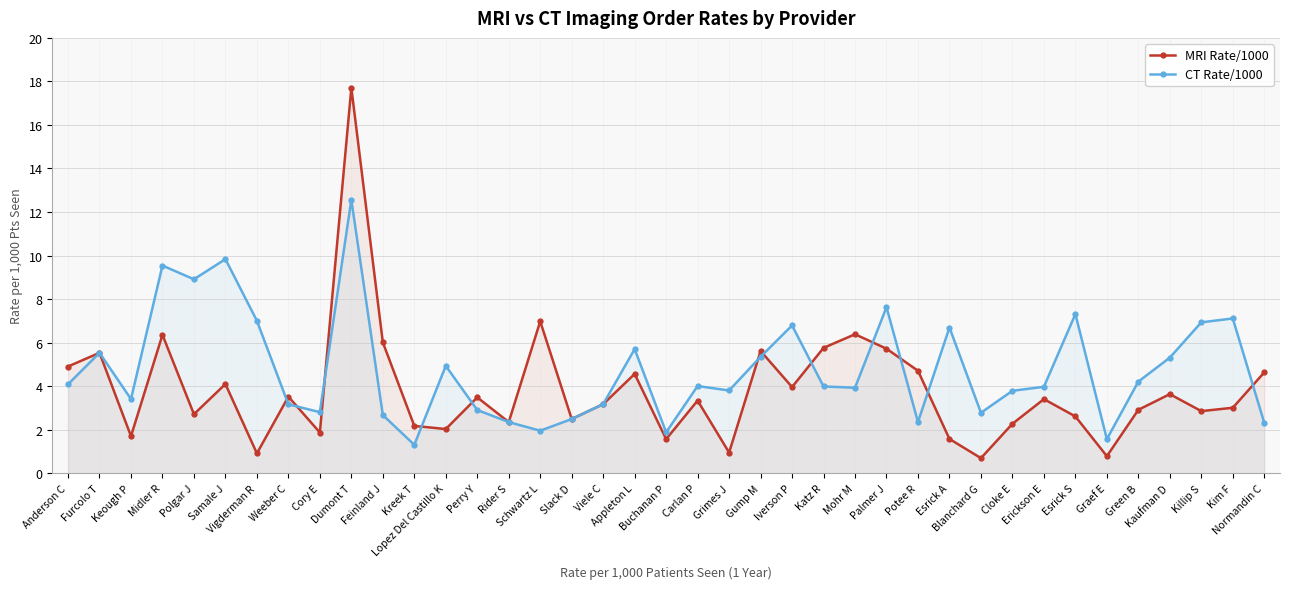

At which label does CT Rate/1000 reach its minimum?

Kreek T